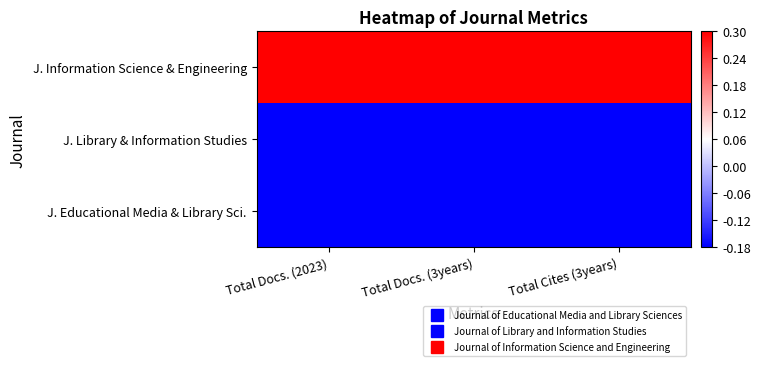

Reading right to left, what are all the values shown in this chart?

J. Educational Media & Library Sci.: Total Cites (3years)=-0.9	Total Docs. (3years)=-0.8	Total Docs. (2023)=-0.5
J. Library & Information Studies: Total Cites (3years)=-0.4	Total Docs. (3years)=-0.6	Total Docs. (2023)=-0.9
J. Information Science & Engineering: Total Cites (3years)=1.4	Total Docs. (3years)=1.4	Total Docs. (2023)=1.4